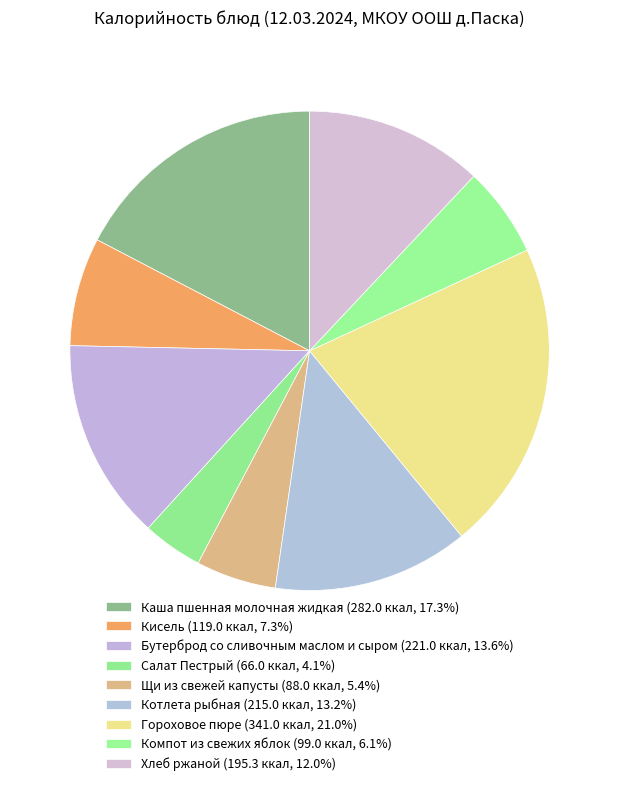

Does Каша пшенная молочная жидкая represent more than half of the total?

No